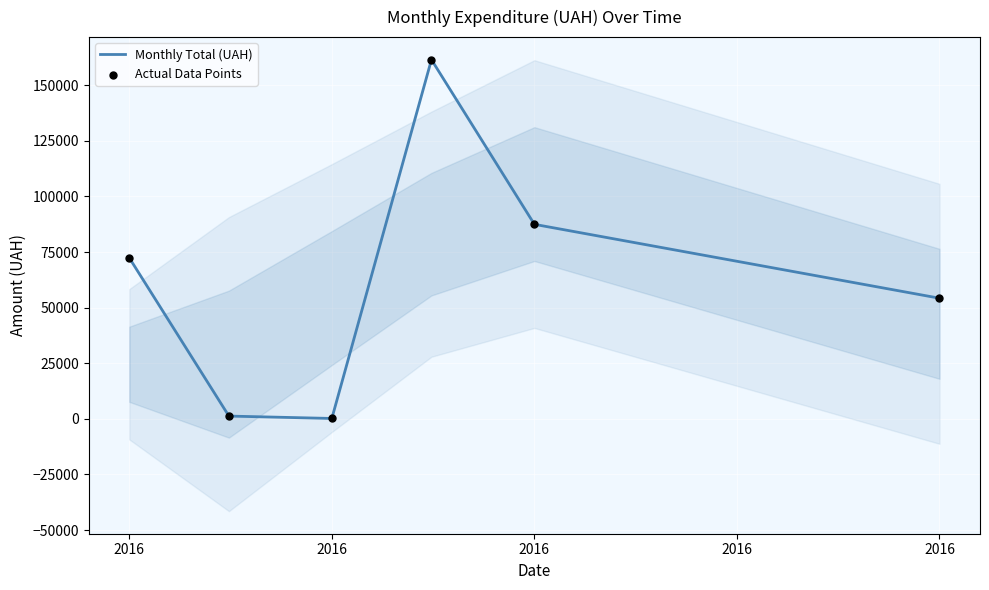

Which series contains the highest Y value?

Monthly Total (UAH)